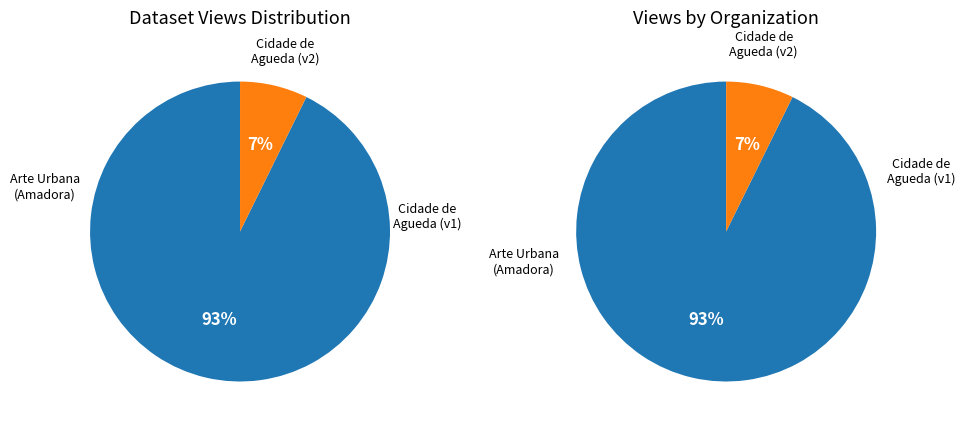

How much of the chart is everything except 649b8613078190f89ce77199?

100.0%